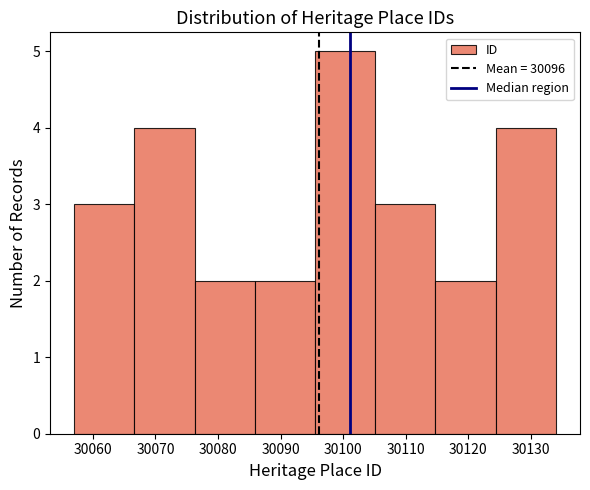

Reading left to right, transcribe this chart: for each bar, give the range it covers on the x-axis and its height. Neither the bar edges nor the heights are printed on the chart, so give them approximately, as read against the axes.

30057 to 30067: 3
30067 to 30076: 4
30076 to 30086: 2
30086 to 30096: 2
30096 to 30105: 5
30105 to 30115: 3
30115 to 30124: 2
30124 to 30134: 4